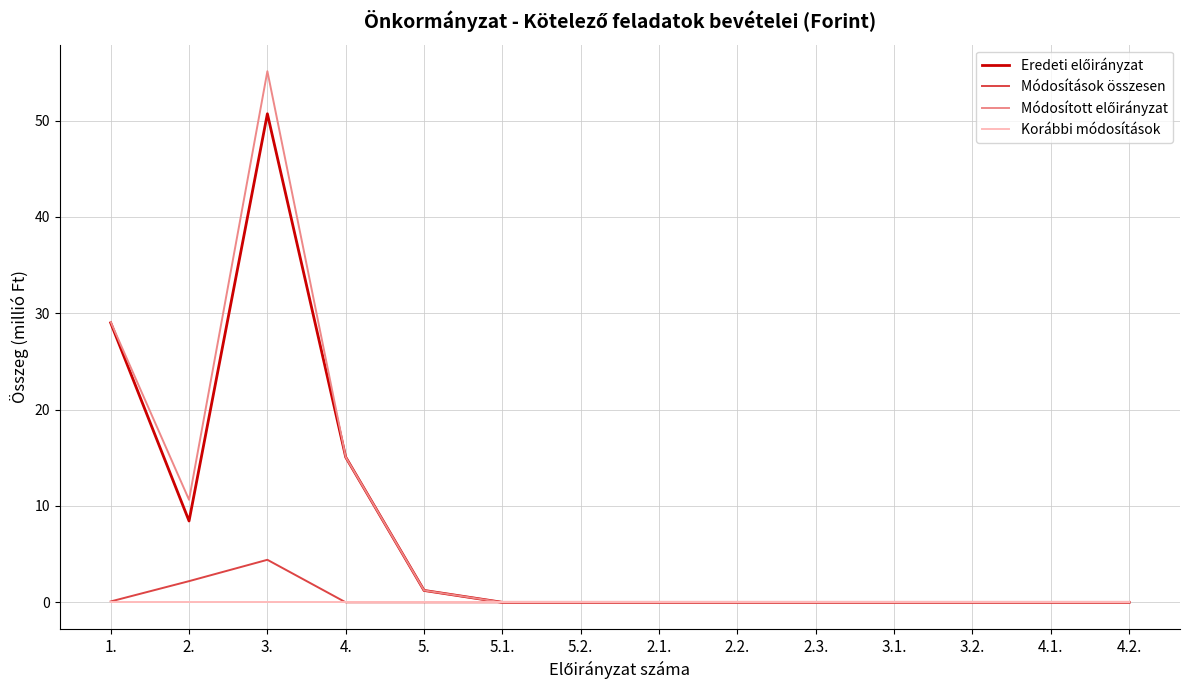

The value of Korábbi módosítások at 4. is 0.0. True or false?

True